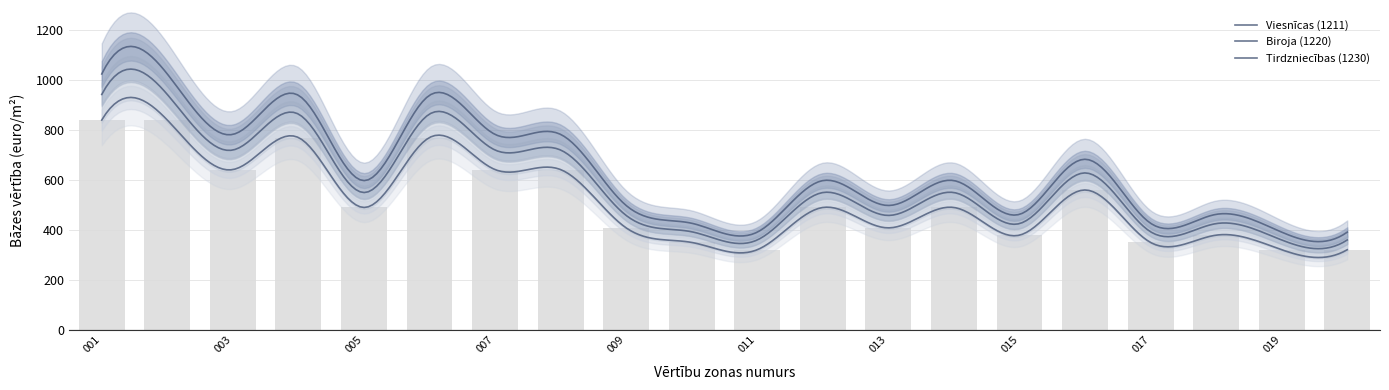

How many groups of bars are there?

20